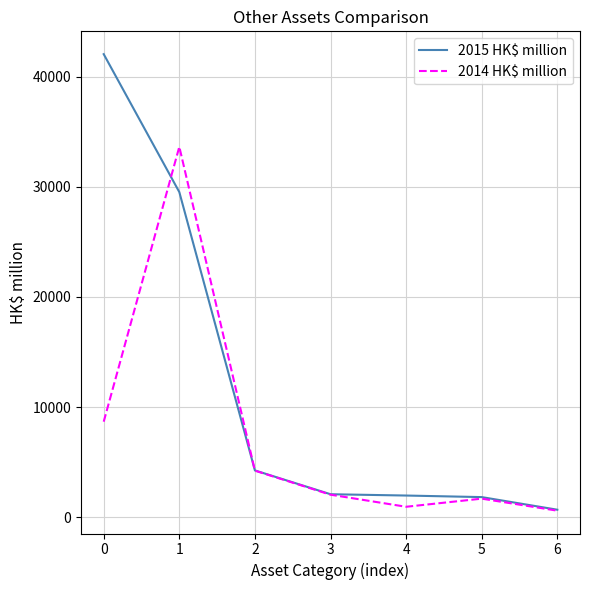

Which series has the largest total across all categories?

2015 HK$ million